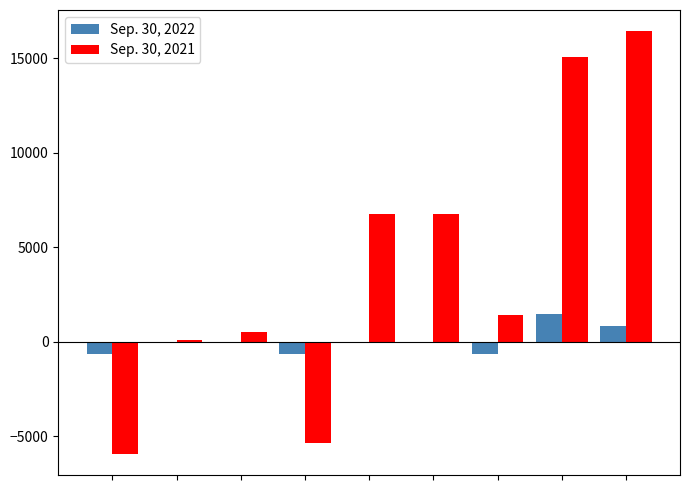

Which series has the largest total across all categories?

Sep. 30, 2021